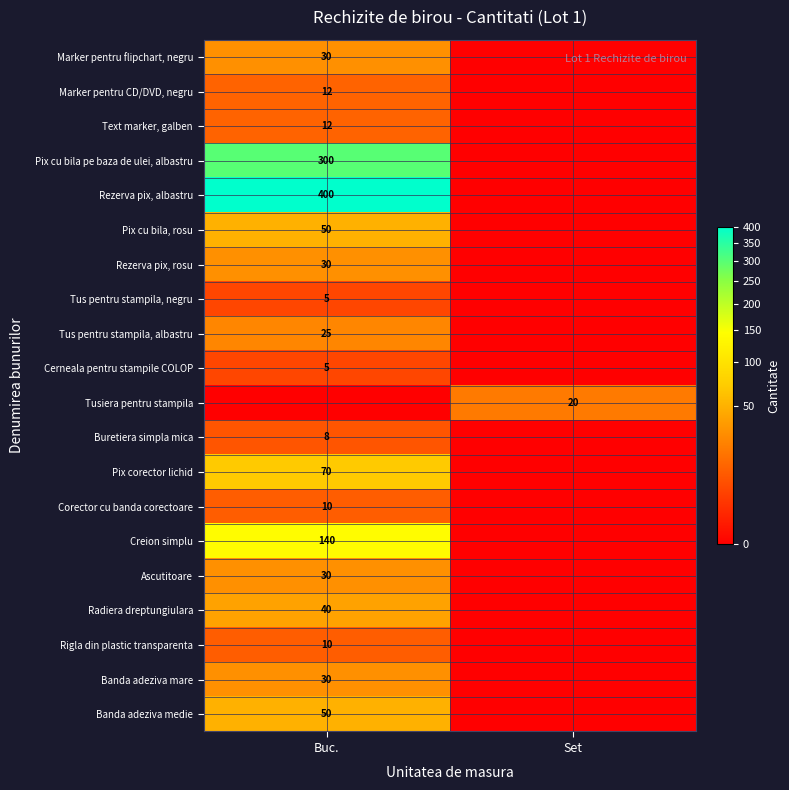

The Marker pentru CD/DVD, negru series shows 20 at Buc.. True or false?

False